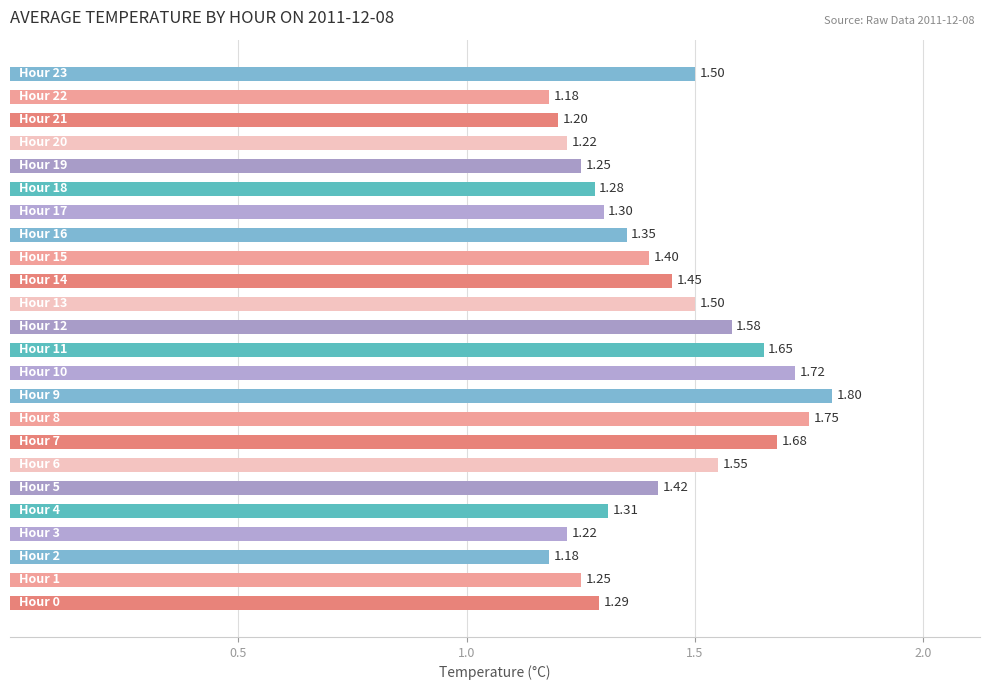

What is the sum of all values?

34.0